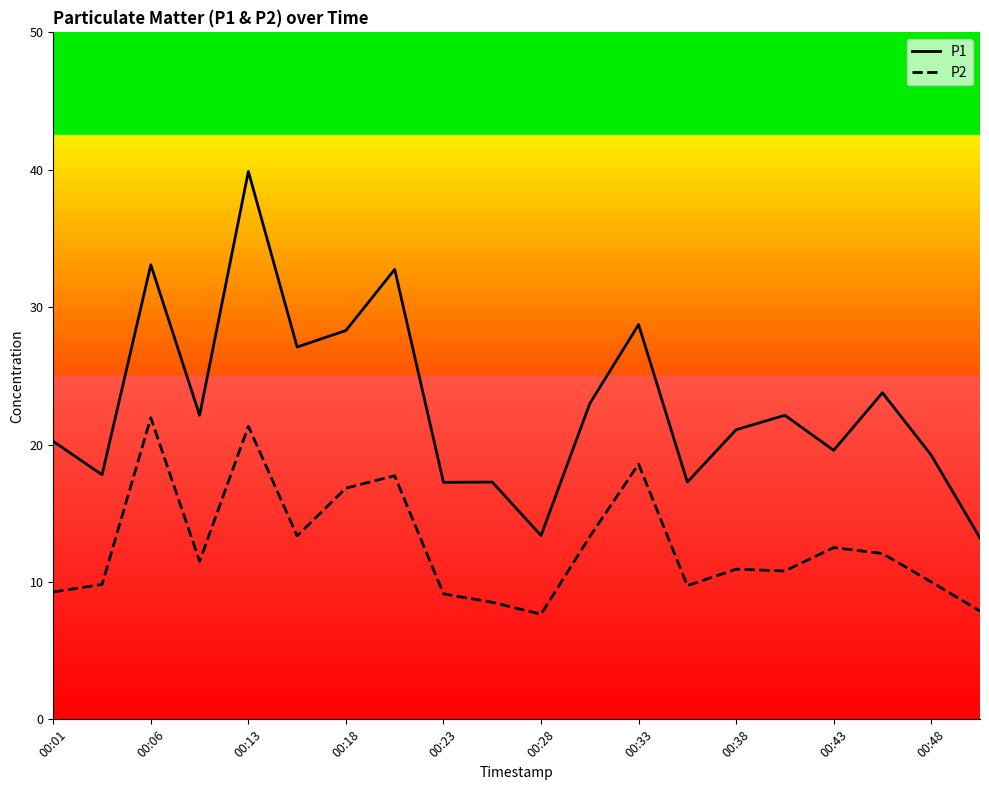

Which series has the largest total across all categories?

P1